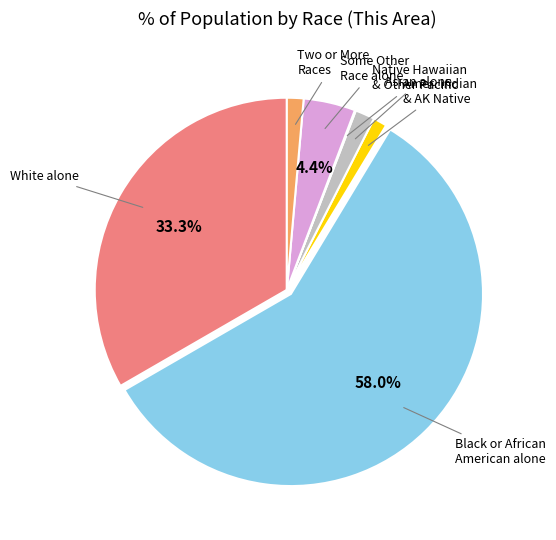

Is White alone the majority of the pie?

No